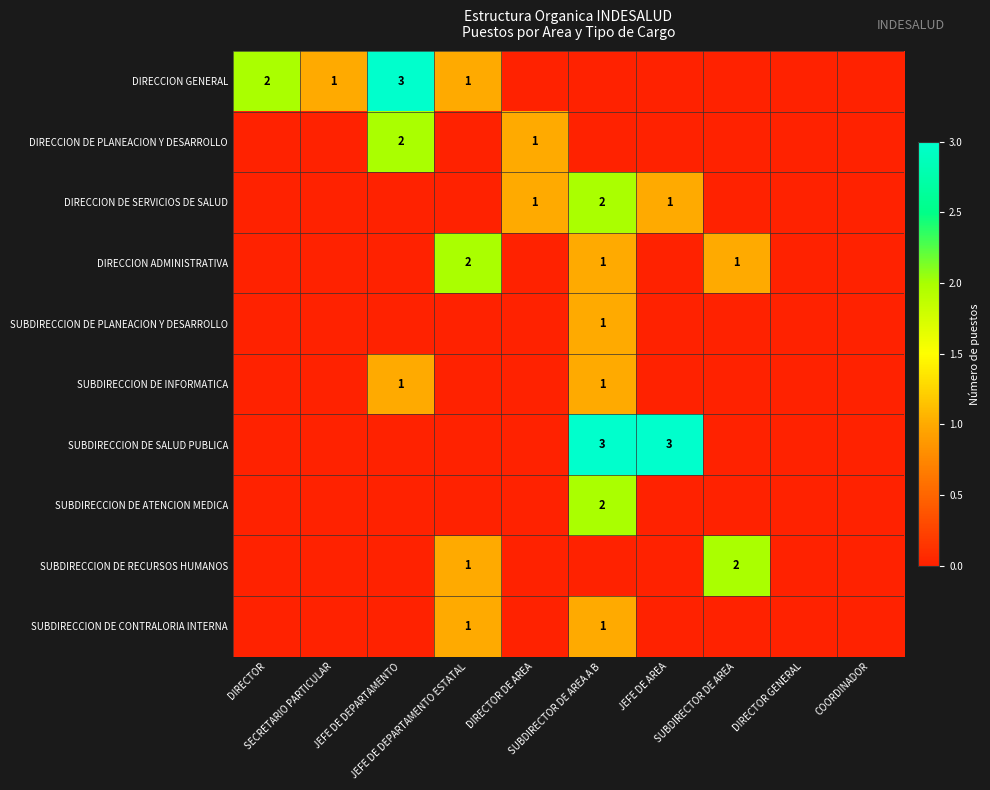

What is the highest value of the SUBDIRECCION DE RECURSOS HUMANOS series?

2